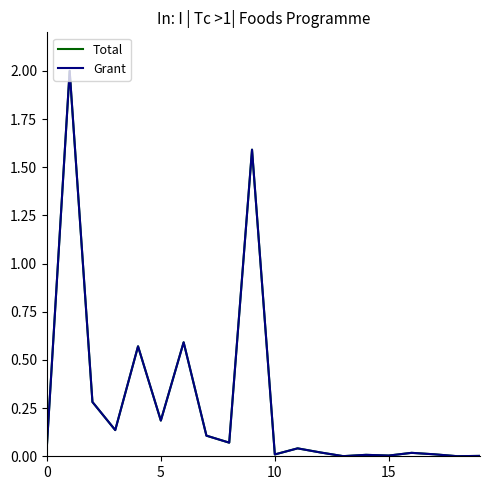

At which label does Grant reach its minimum?

18